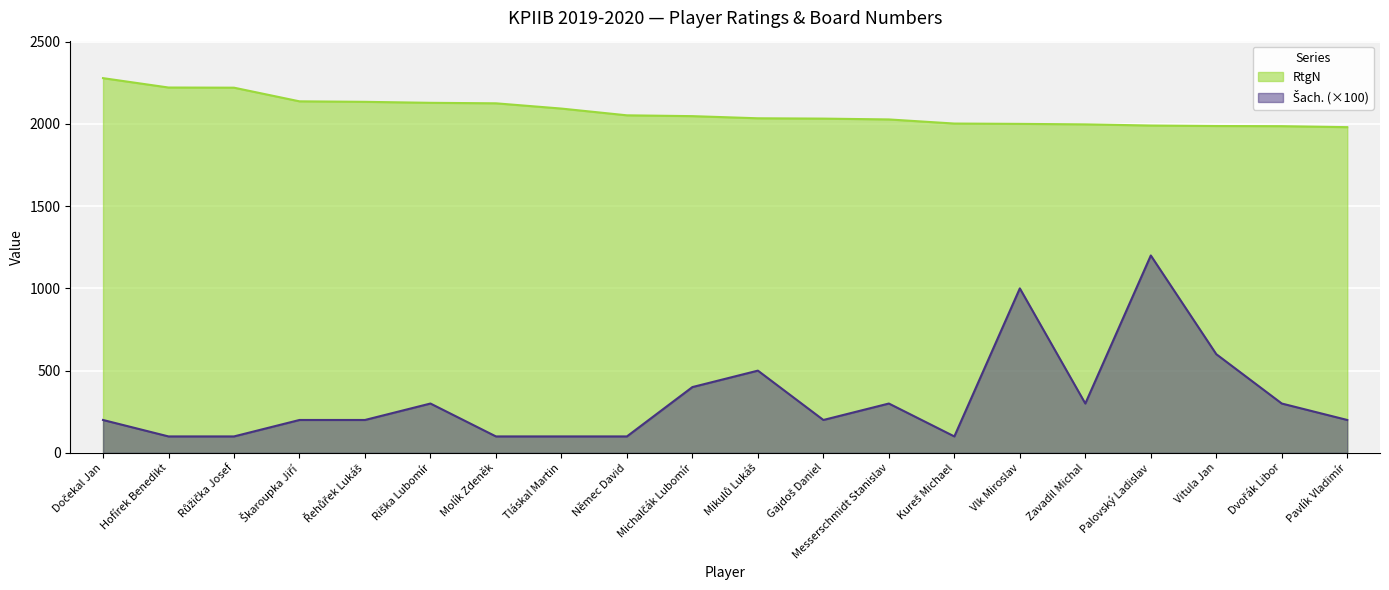

True or false: Šach. and RtgN cross at least once.

False